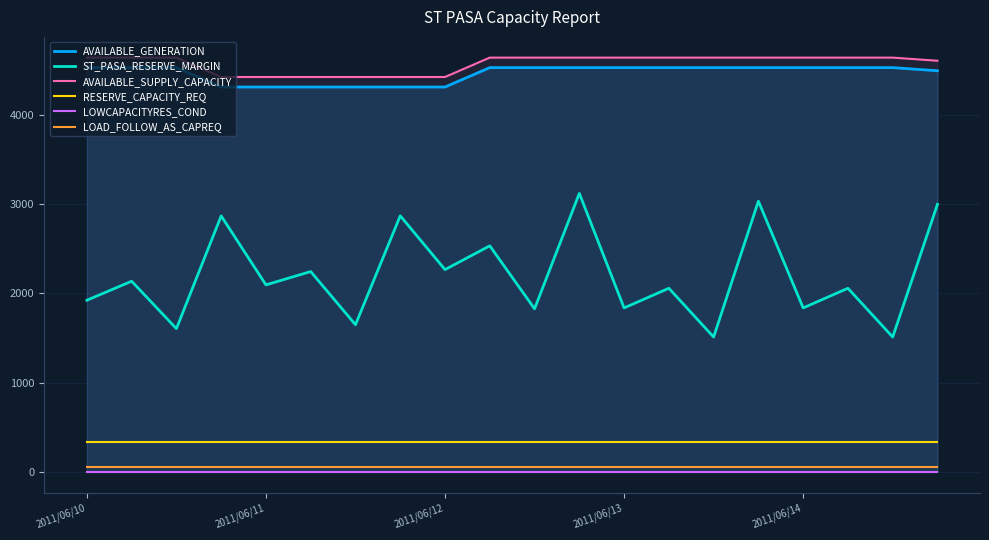

True or false: LOAD_FOLLOW_AS_CAPREQ and ST_PASA_RESERVE_MARGIN intersect in this chart.

False